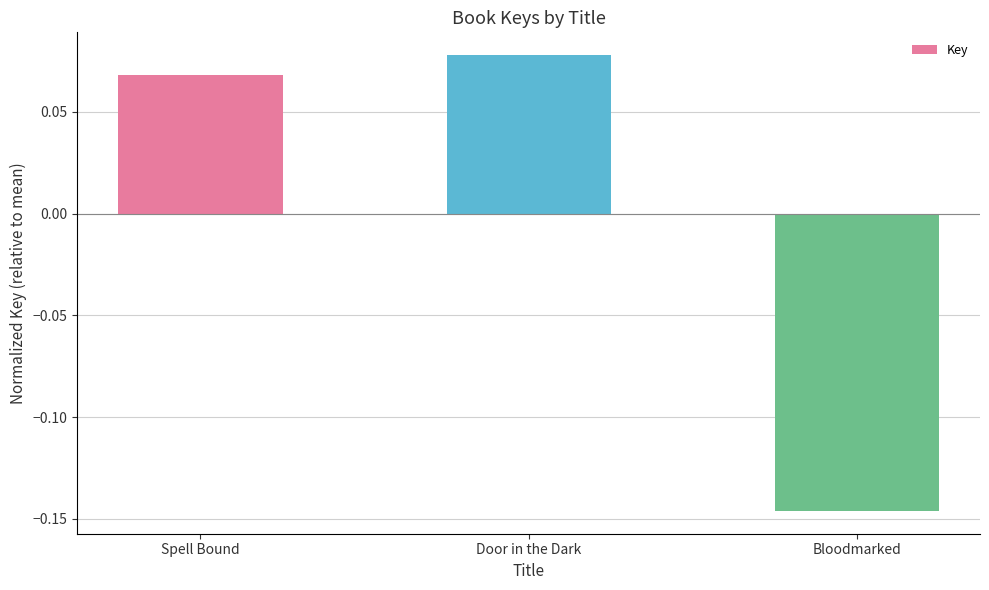

Rank the categories by value from highest to lowest.

Door in the Dark, Spell Bound, Bloodmarked